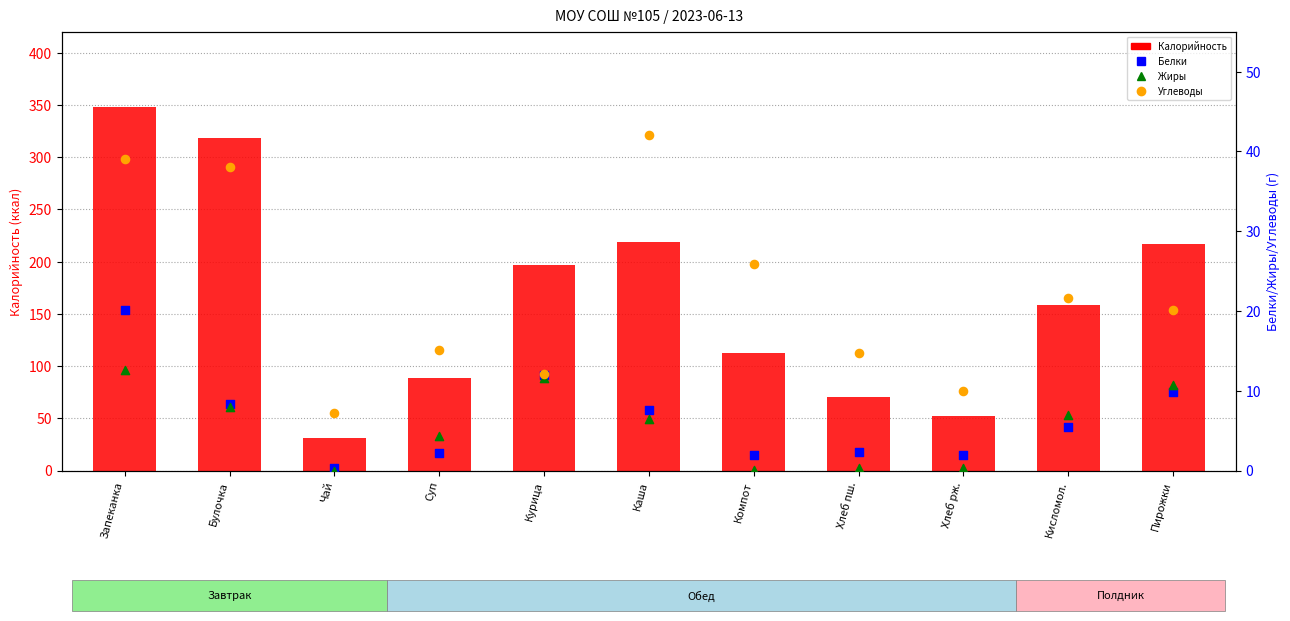

At which category is the sum across all series the highest?

Запеканка